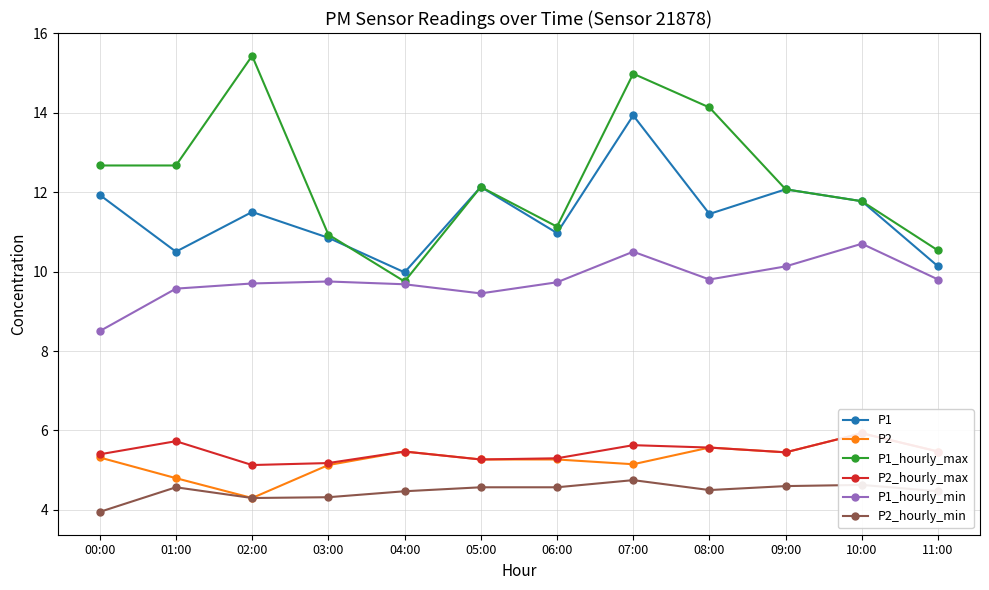

Is the value of P1_hourly_min at 05:00 greater than the value of P2_hourly_min at 10:00?

Yes